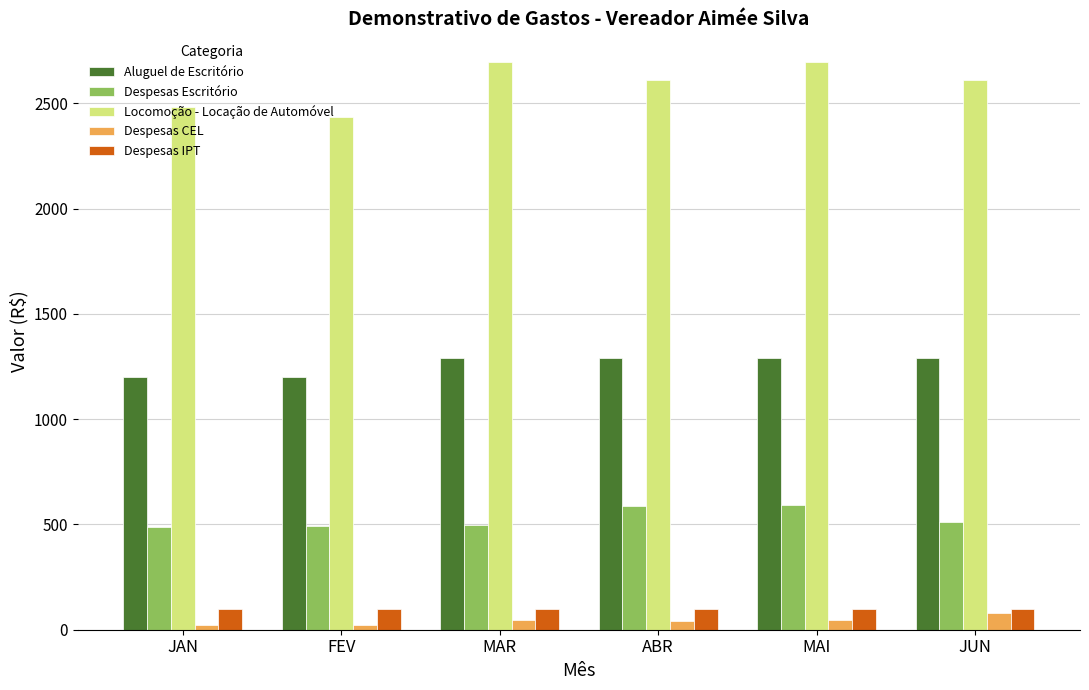

The value of Aluguel de Escritório at JAN is 1200.0. True or false?

True